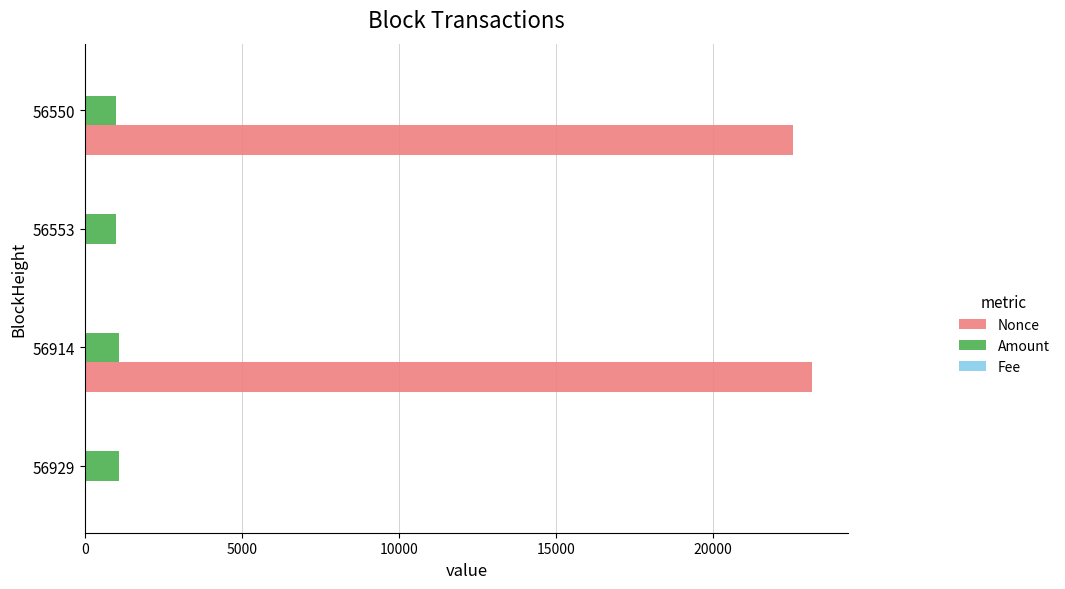

How many distinct data groups are displayed?

3